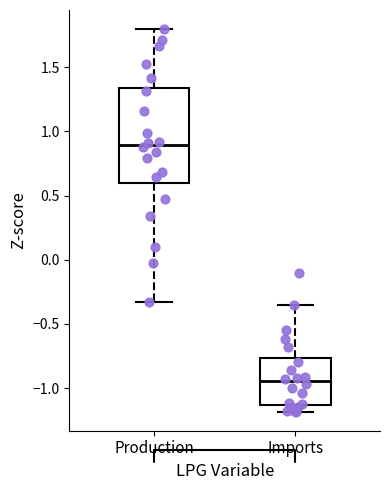

Which box's median line is the lowest?

Imports